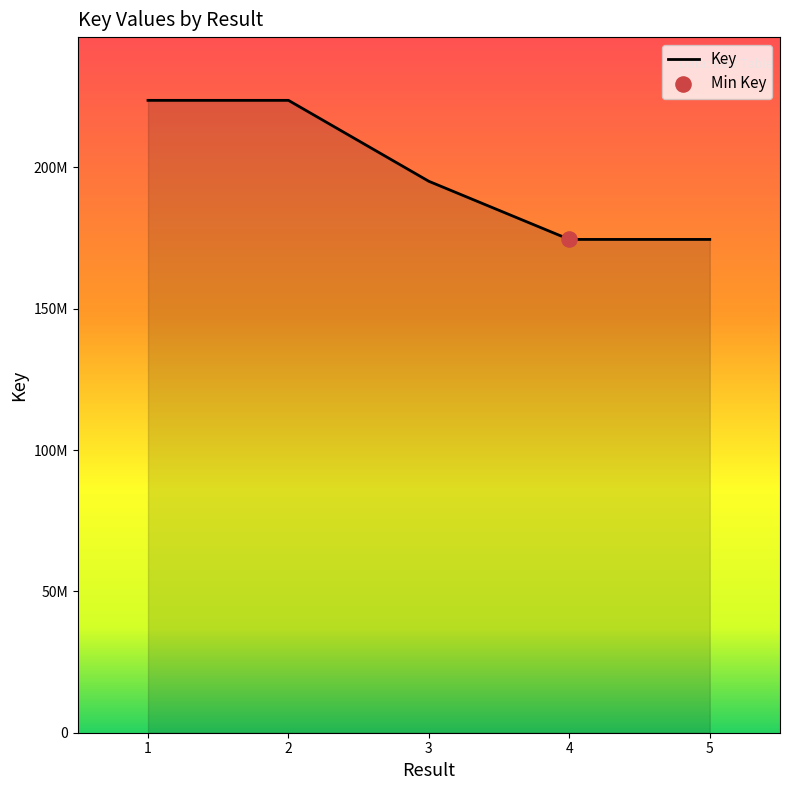

What is the ratio of the value at 2 to the value at 1?

1.0